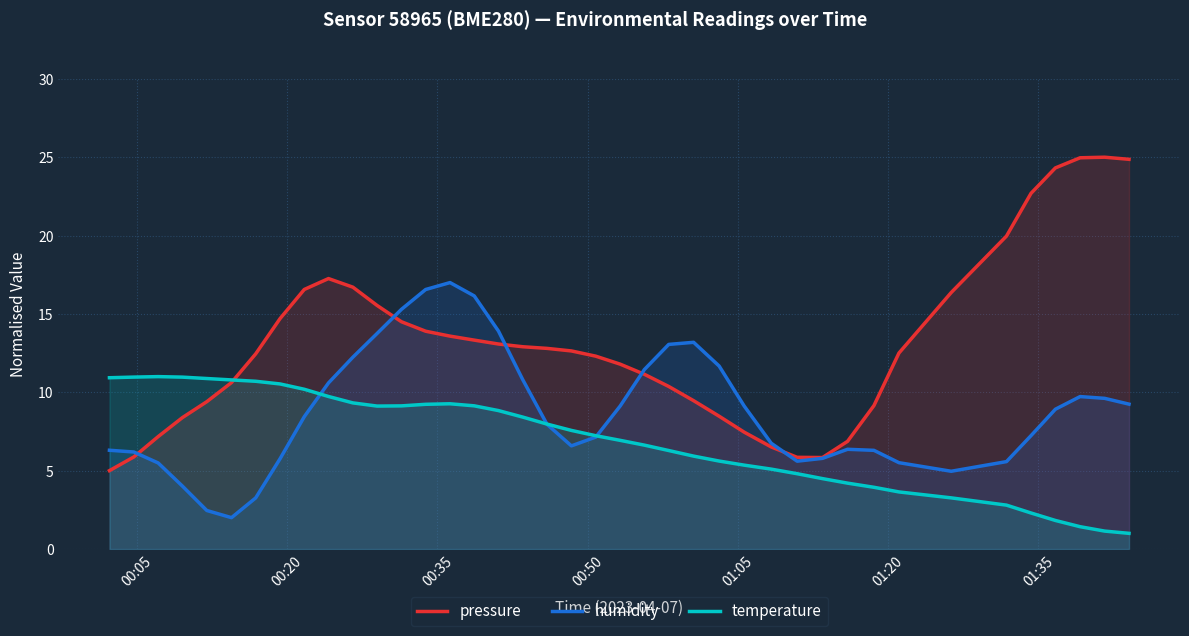

What is the lowest value of the temperature series?

1.0